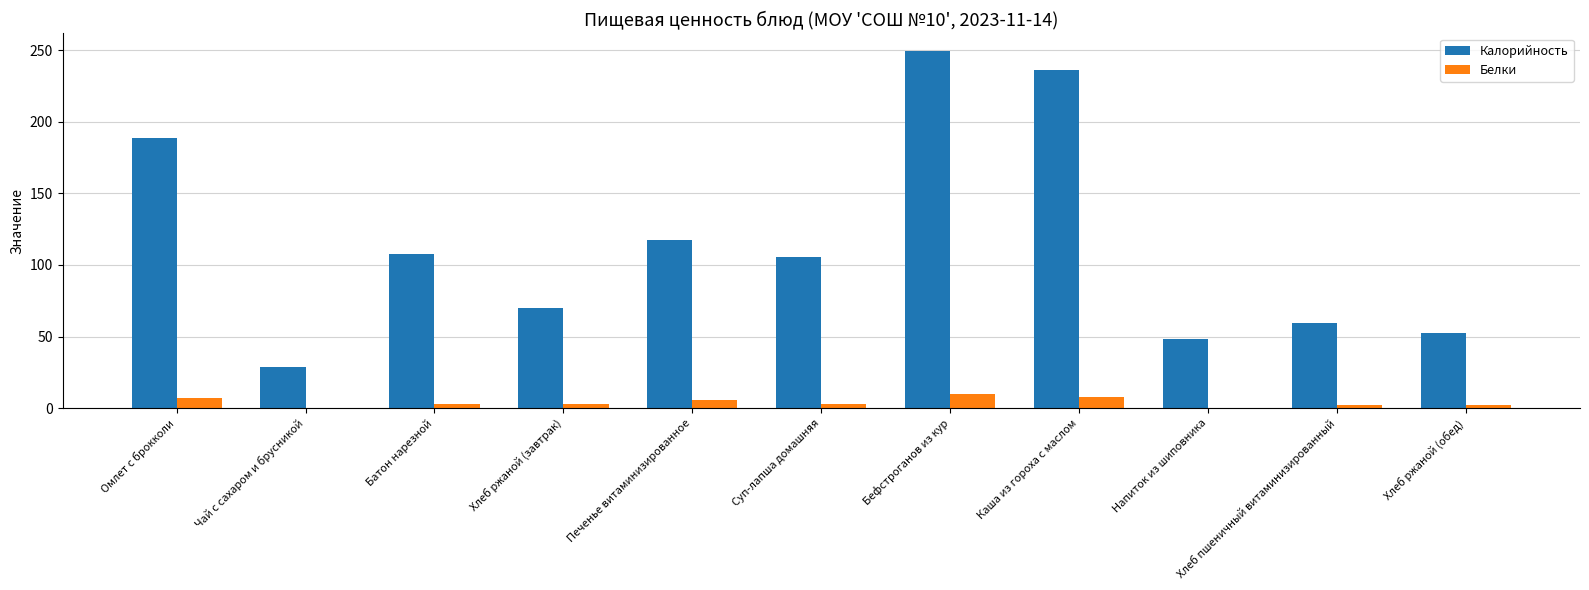

At which category is the sum across all series the highest?

Бефстроганов из кур